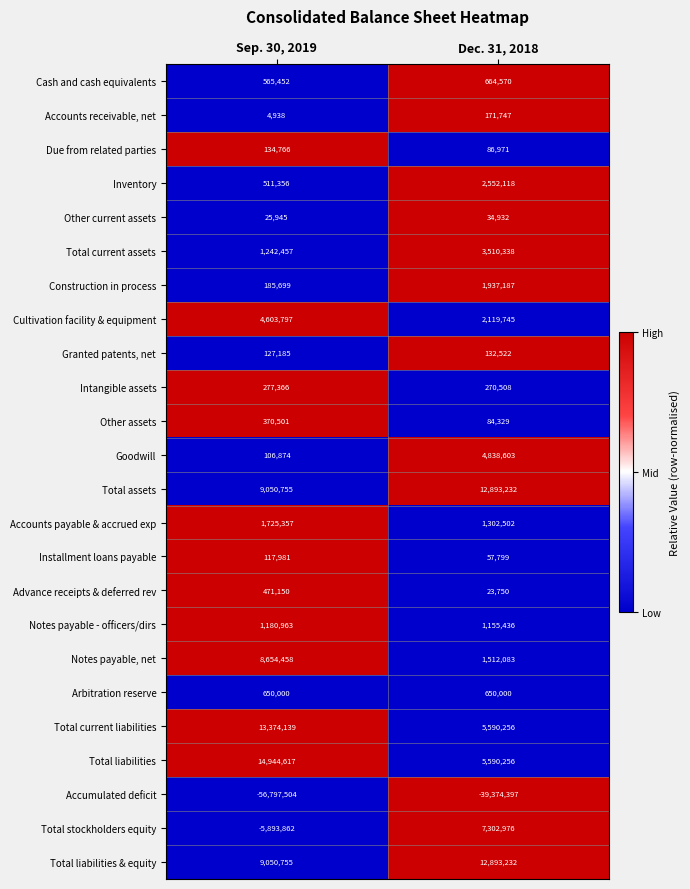

What is the difference between the maximum and minimum values in the Cultivation facility & equipment series?

2484052